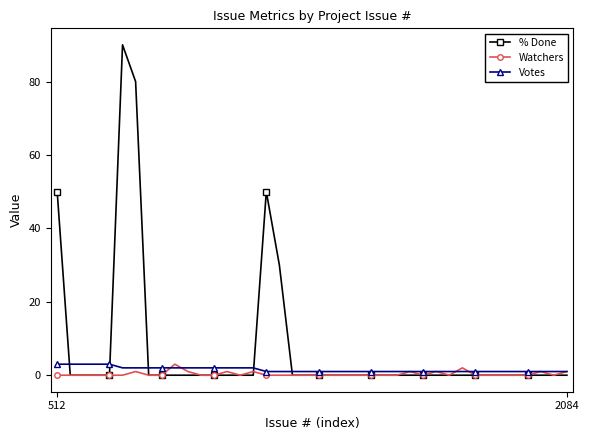

What is the sum of all Votes values?

61